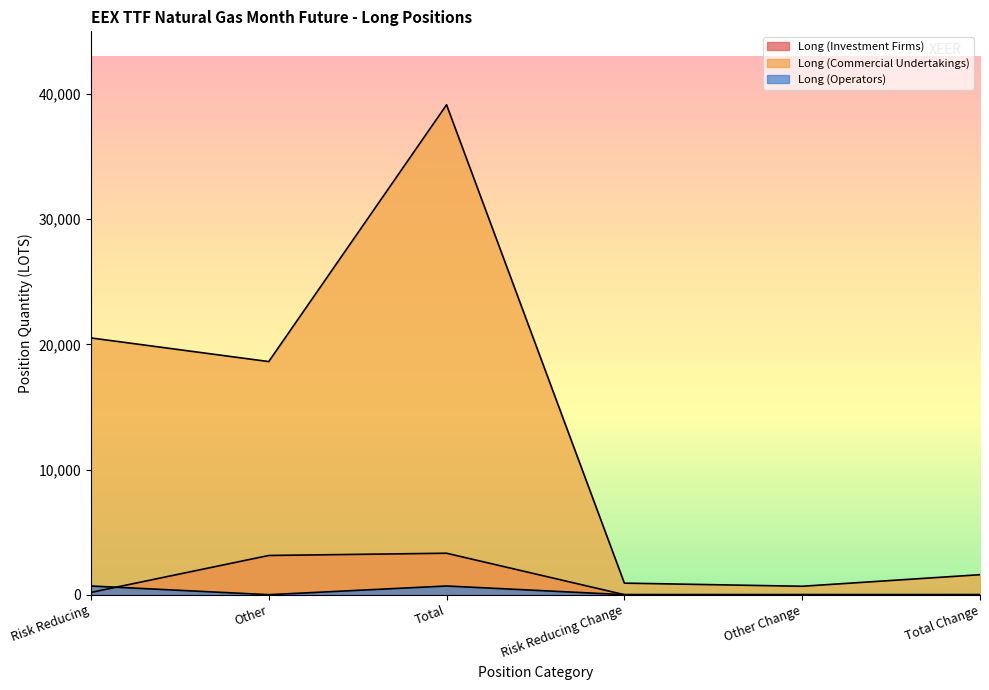

At which label is Long (Commercial Undertakings) closest to 19905?

Risk Reducing